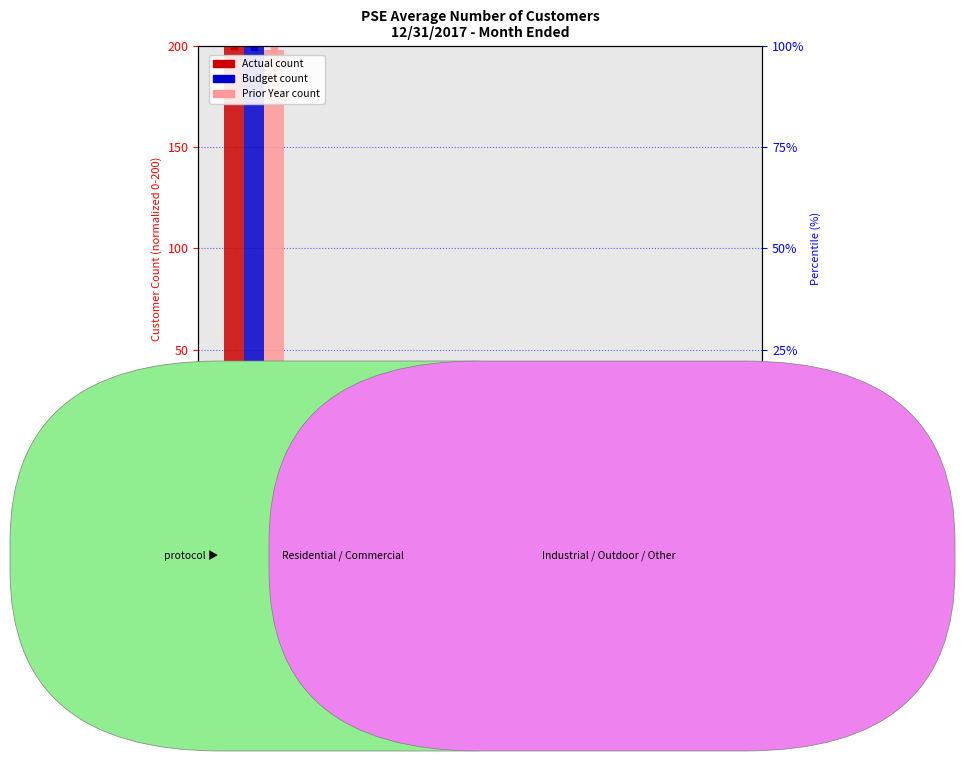

Rank the series by their average value, from lowest to highest.

Prior Year, Budget, Actual